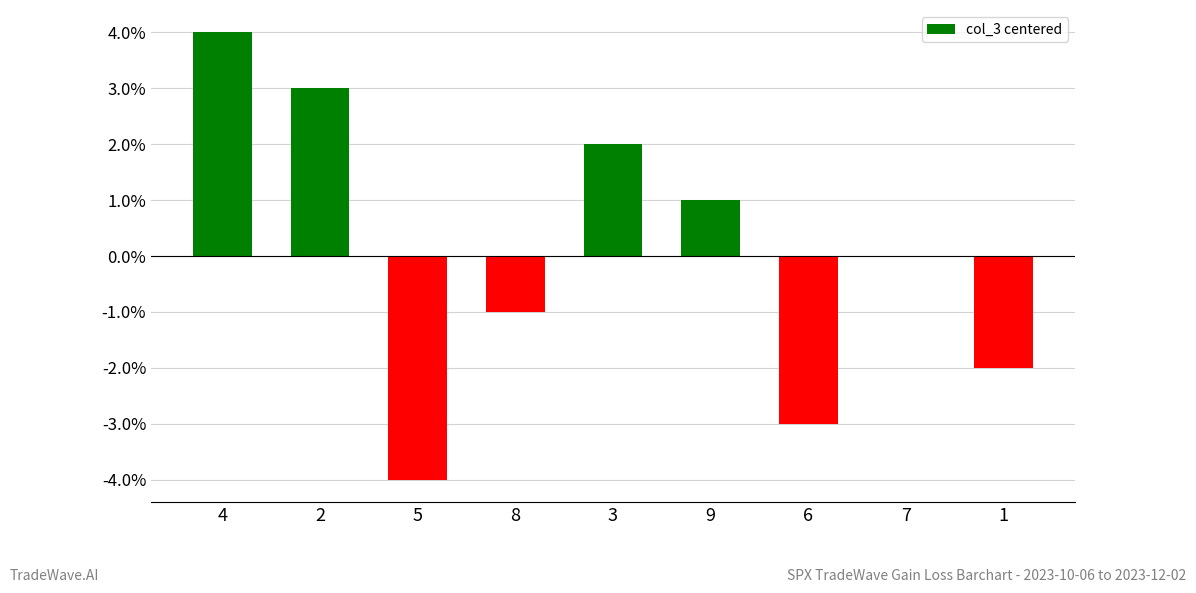

The value at 1 is -2. True or false?

True